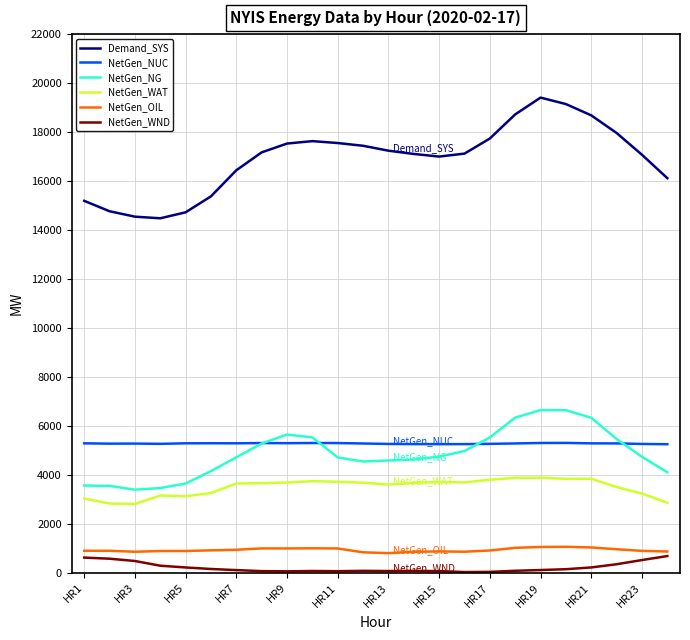

What is the average value of the NetGen_WND series?

214